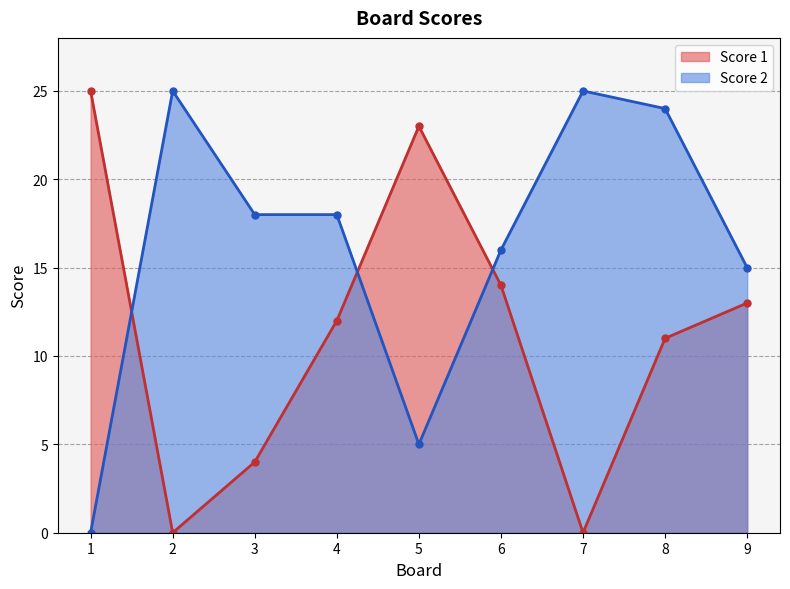

List the labels in order of Score 1 value, smallest first.

2, 7, 3, 8, 4, 9, 6, 5, 1